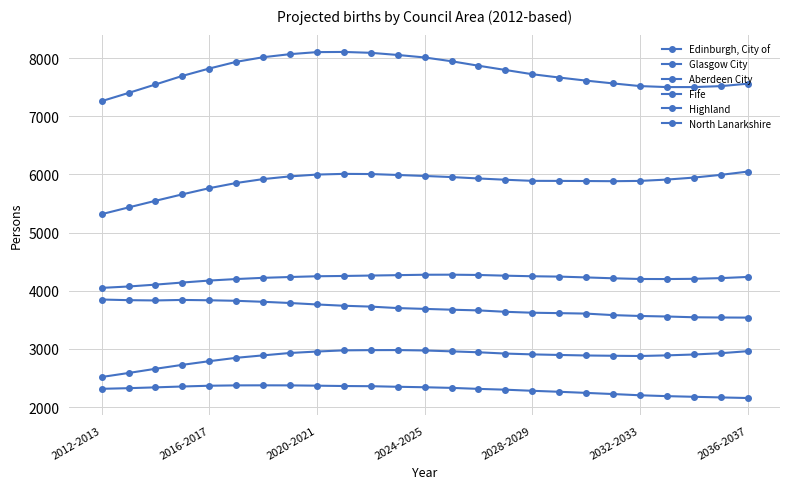

How many lines are shown in the chart?

6